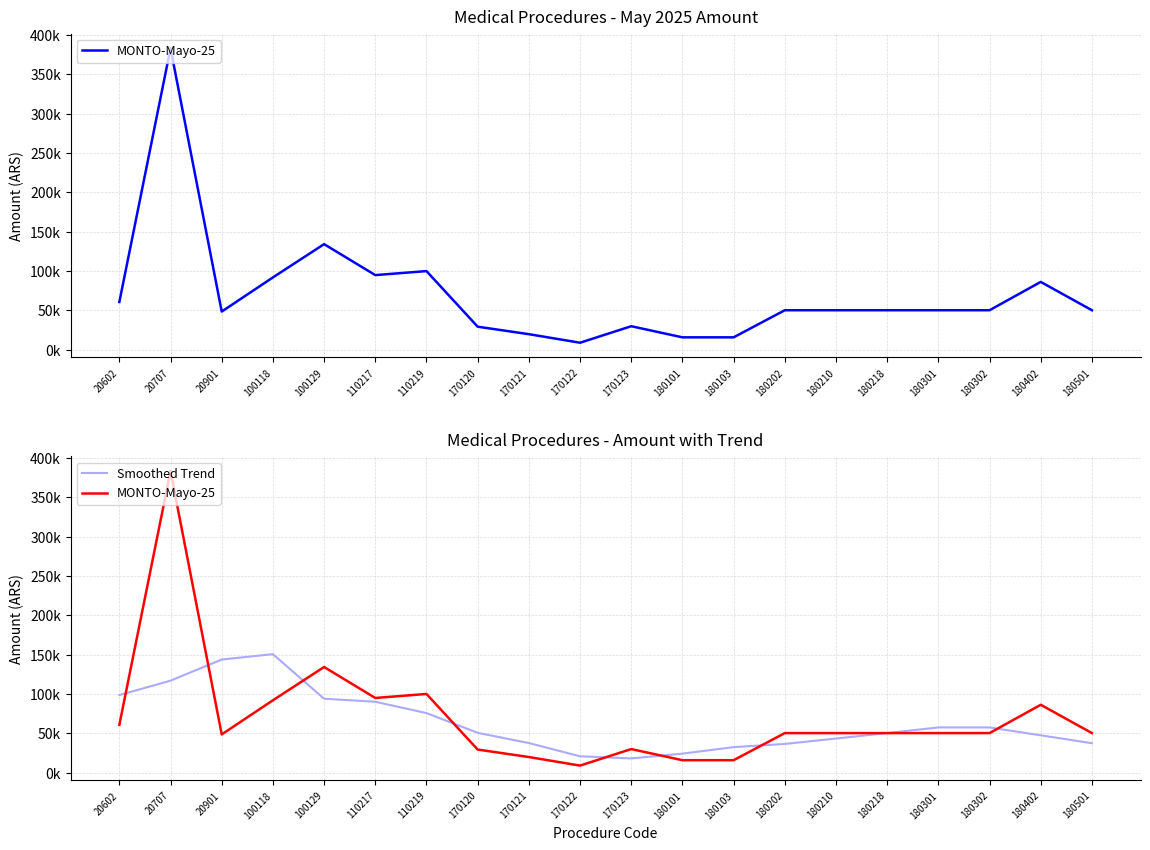

Which series has the largest range (max minus min)?

MONTO-Mayo-25